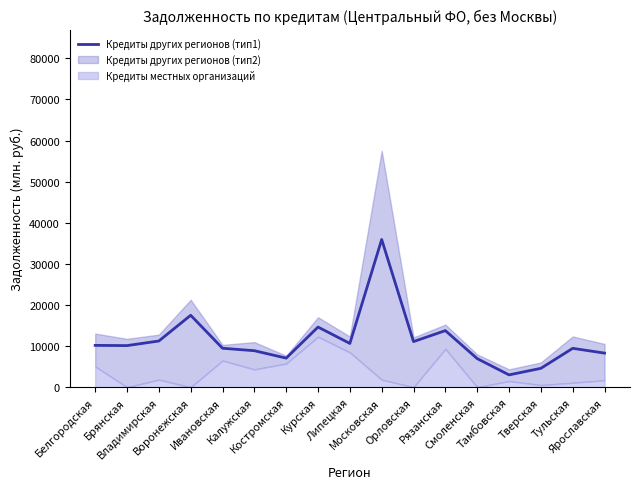

What is the sum of all values?

192946